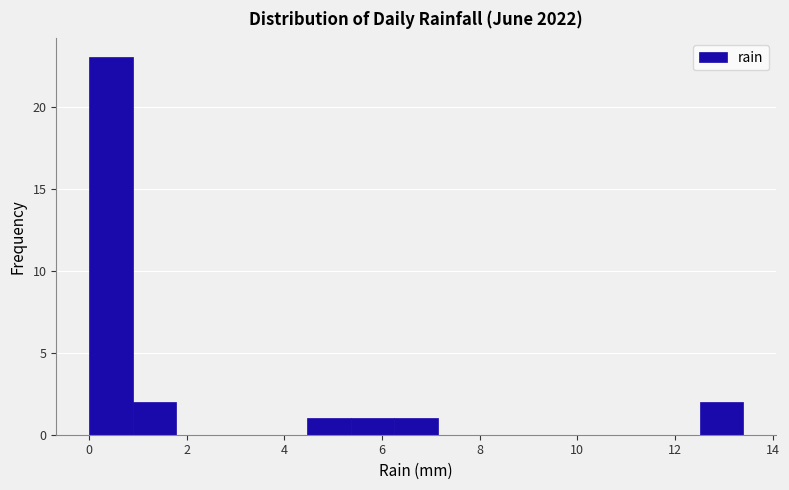

Reading left to right, transcribe this chart: for each bar, give the range it covers on the x-axis and its height. Neither the bar edges nor the heights are printed on the chart, so give them approximately, as read against the axes.

0.0 to 0.8: 23
0.8 to 1.8: 2
1.8 to 2.6: 0
2.6 to 3.6: 0
3.6 to 4.4: 0
4.4 to 5.4: 1
5.4 to 6.2: 1
6.2 to 7.2: 1
7.2 to 8.0: 0
8.0 to 9.0: 0
9.0 to 9.8: 0
9.8 to 10.8: 0
10.8 to 11.6: 0
11.6 to 12.6: 0
12.6 to 13.4: 2